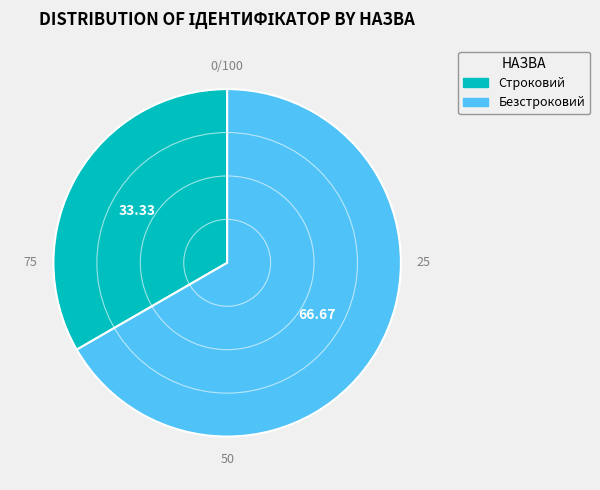

Which slice is the smallest?

Строковий